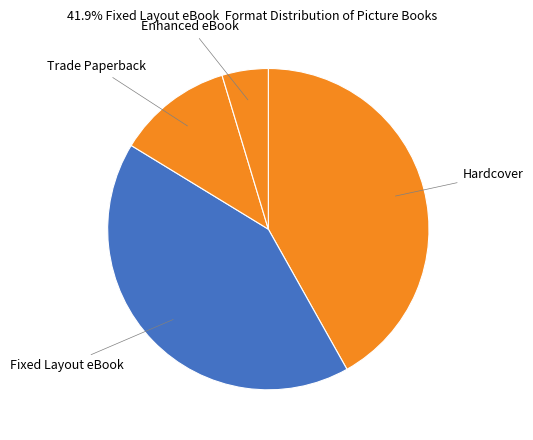

Is it true that Hardcover is 42% of the pie?

True